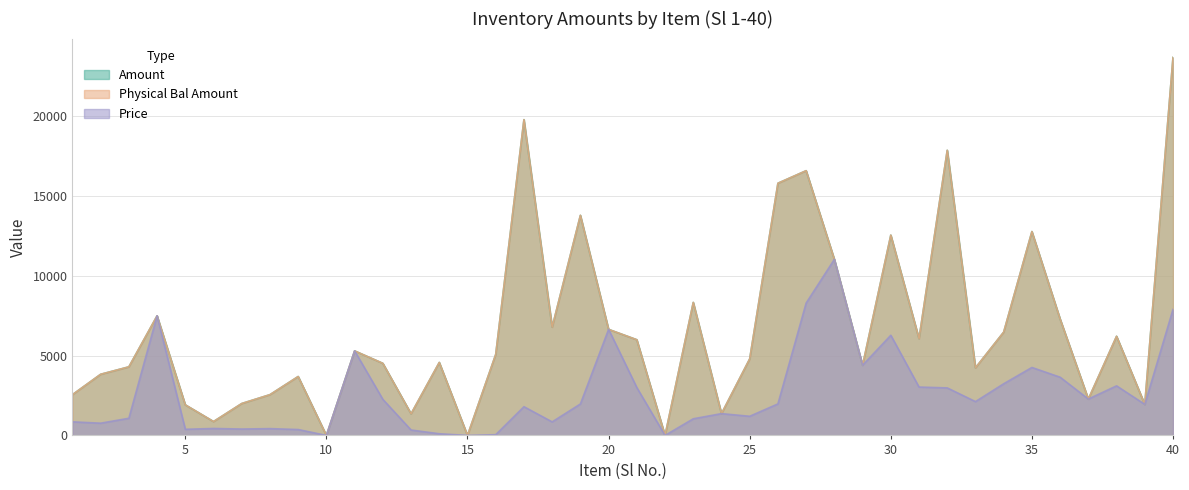

Read the Price value at 11.

5300.0